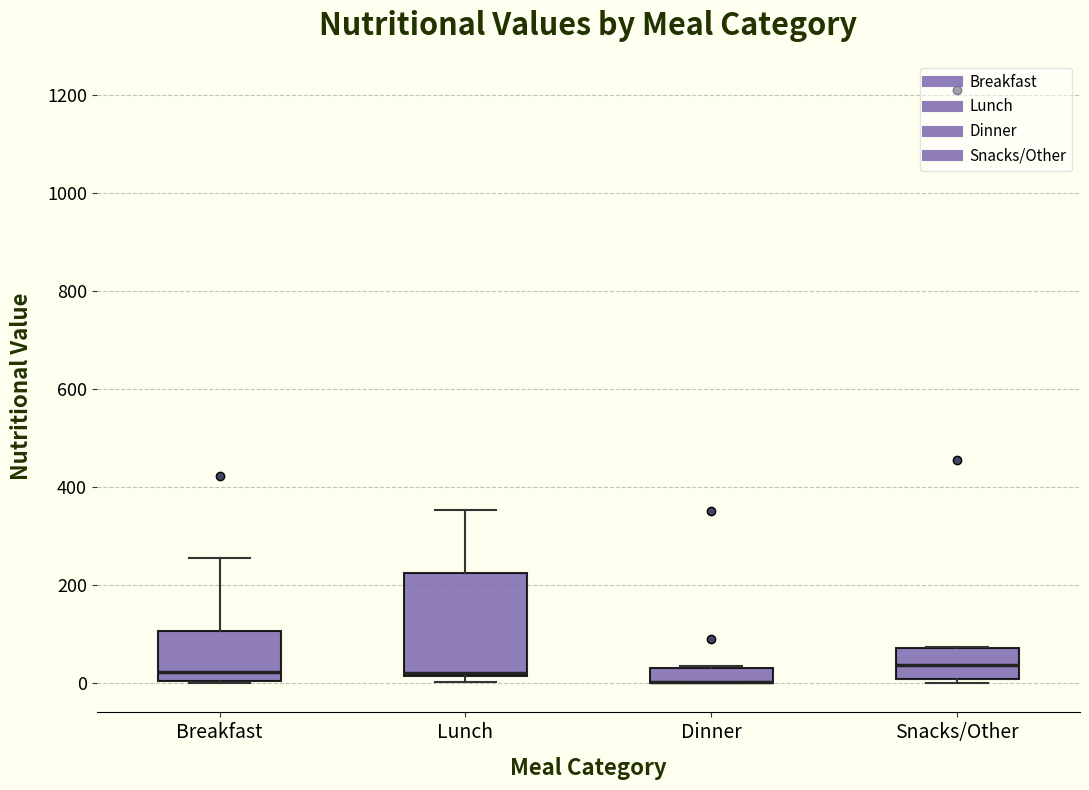

Reading left to right, transcribe this box plot: for each box, give where its median line is, the range the box spans, and where its two whiskers end, as read against the y-axis. The values are not printed on the chart, so give them approximately, as read against the axis.

Breakfast: median 20, box 0 to 100, whiskers 0 to 260
Lunch: median 20 (drawn on the box's lower edge), box 20 to 220, whiskers 0 to 360
Dinner: median 0 (drawn on the box's lower edge), box 0 to 40, whiskers 0 to 40
Snacks/Other: median 40, box 0 to 80, whiskers 0 (just below the box's lower edge) to 80